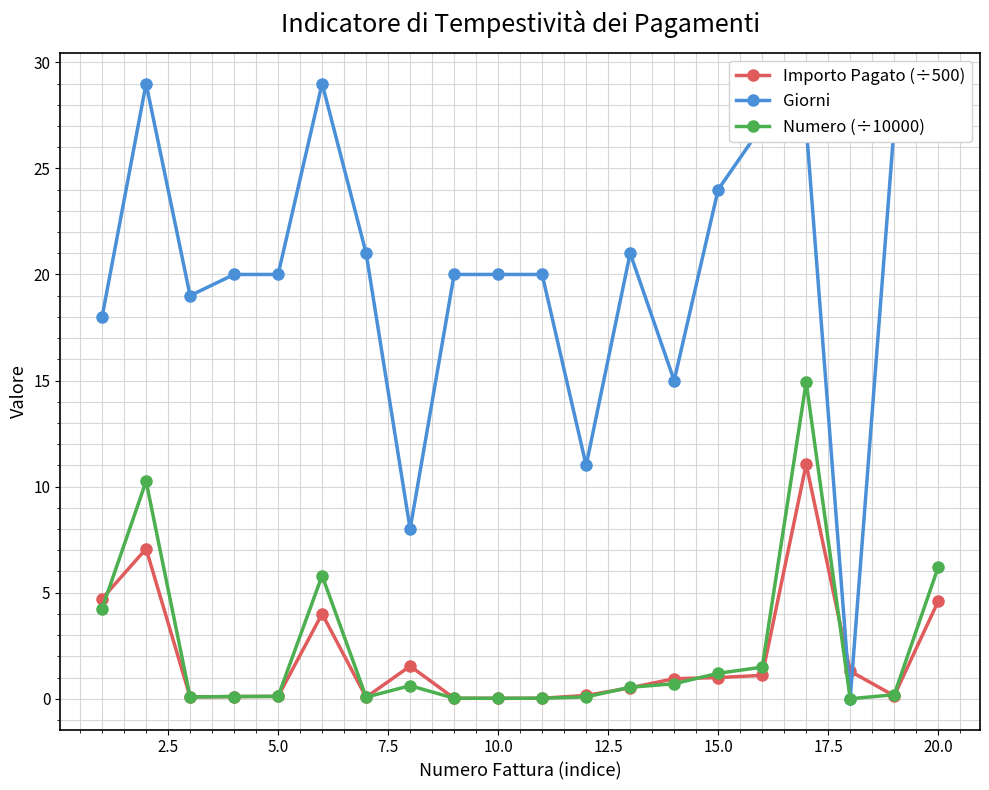

What are all the series names shown in the legend?

Importo Pagato (÷500), Giorni, Numero (÷10000)